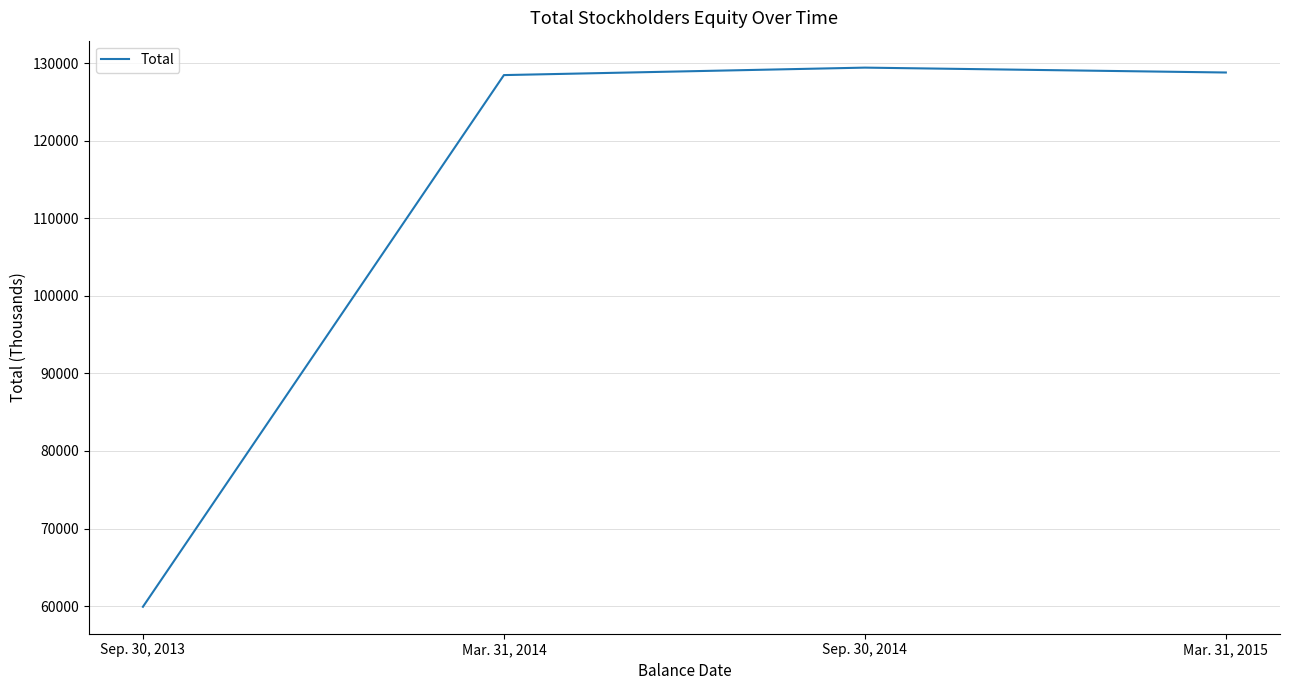

List the labels in order of value, smallest first.

Sep. 30, 2013, Mar. 31, 2014, Mar. 31, 2015, Sep. 30, 2014